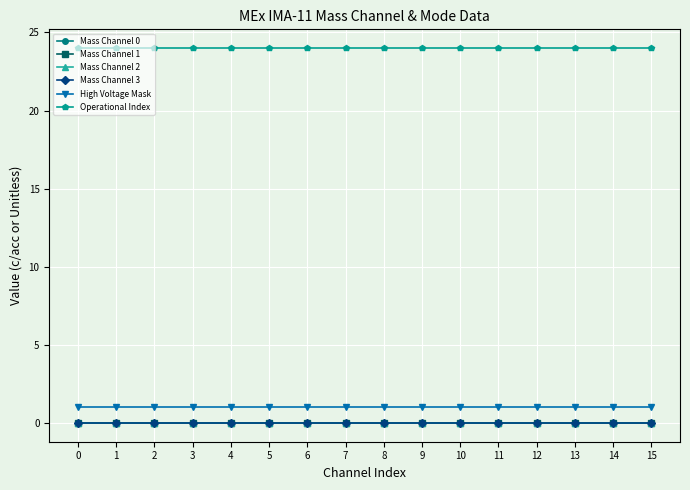

Which series has the largest range (max minus min)?

Mass Channel 0